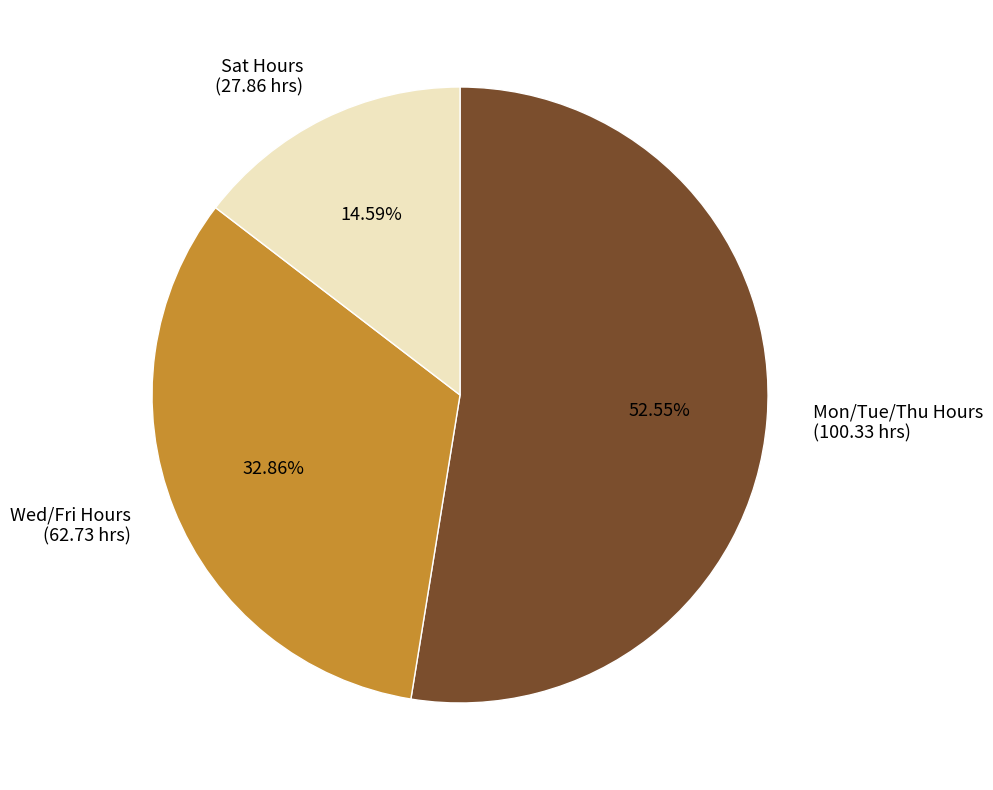

Which has a higher value, Sat Hours (27.86 hrs) or Wed/Fri Hours (62.73 hrs)?

Wed/Fri Hours (62.73 hrs)